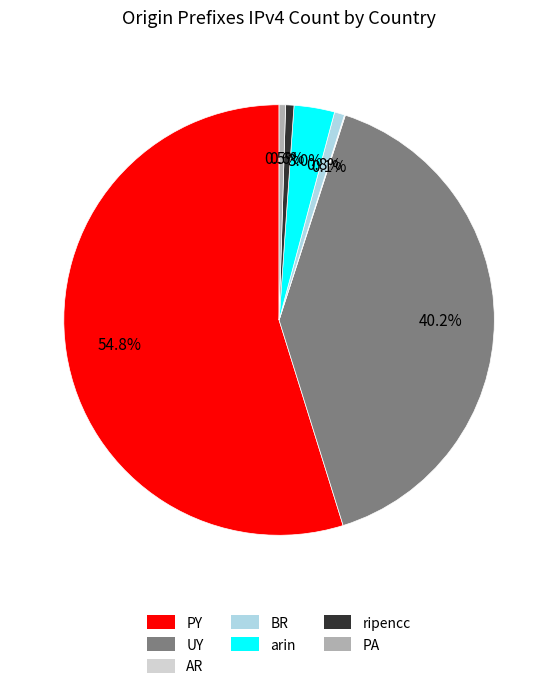

What is the largest slice in the pie chart?

PY